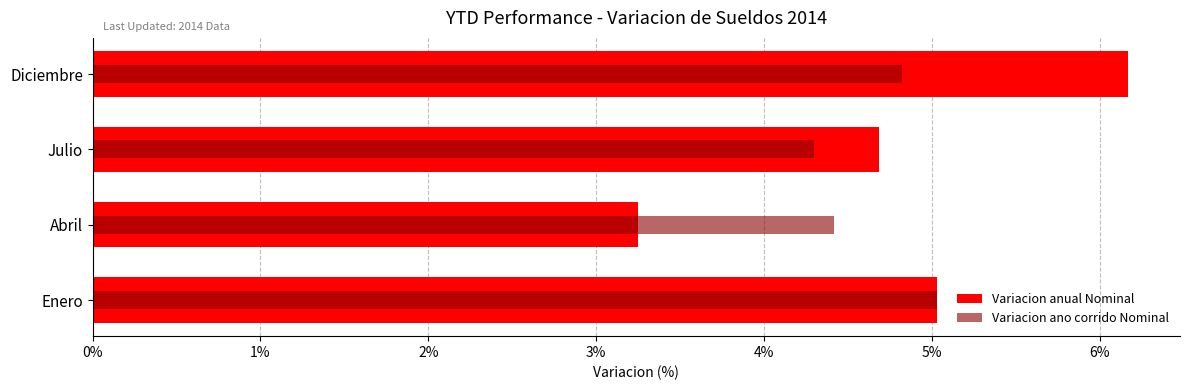

At how many categories does at least one series exceed 3?

4